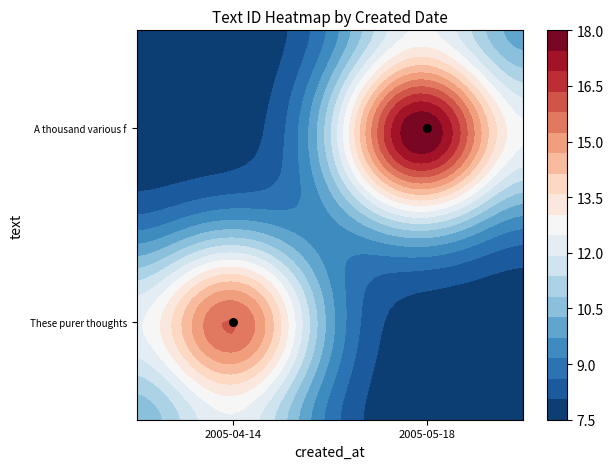

At which category does the chart reach its peak across all series?

2005-05-18